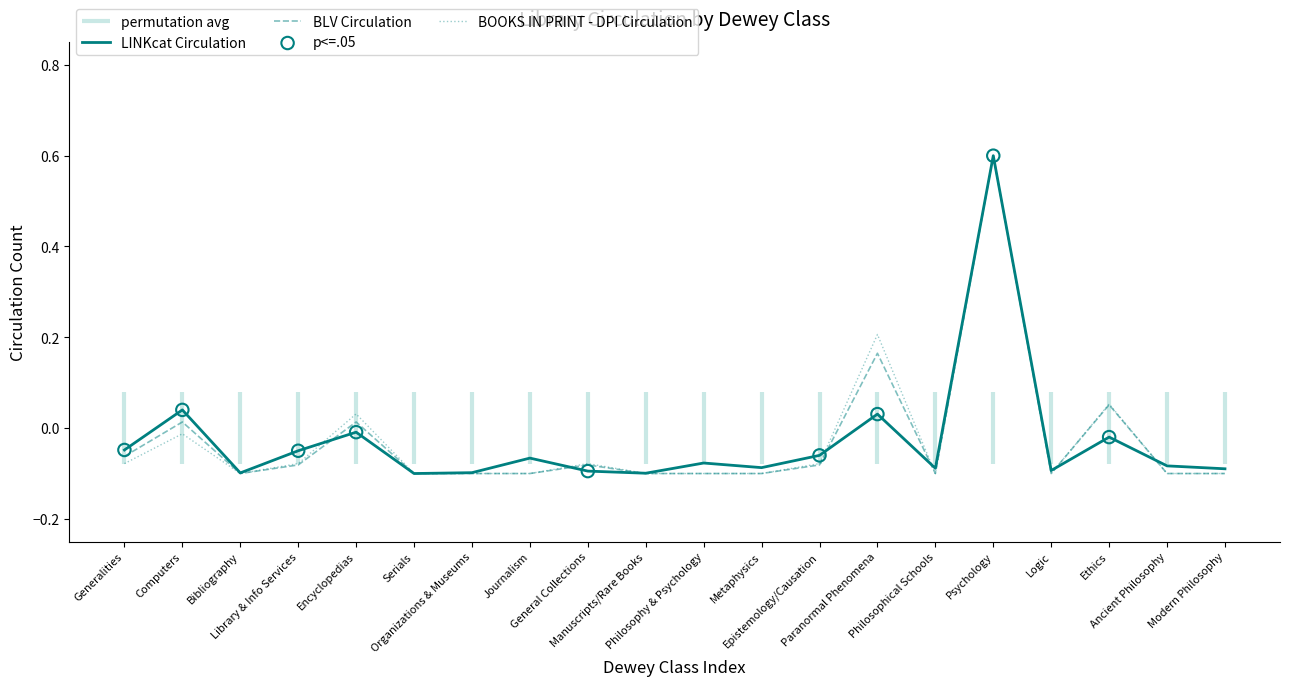

Which series reaches the maximum Y coordinate?

LINKcat Circulation